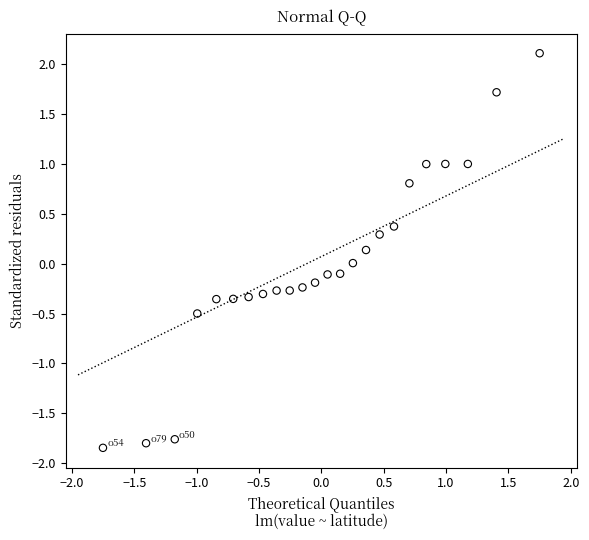

What is the range of Y values (max minus min)?

4.0